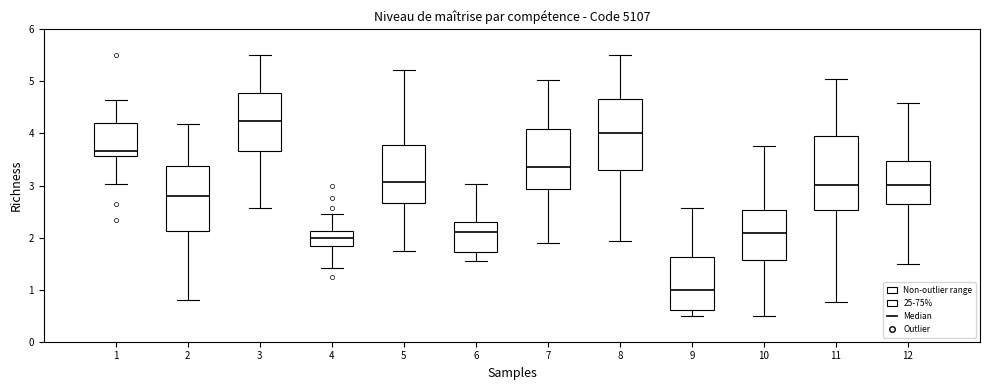

Where does the lower whisker of the box at x = 2 end on the y-axis? The values are not printed on the chart, so give them approximately, as read against the axis.

0.8